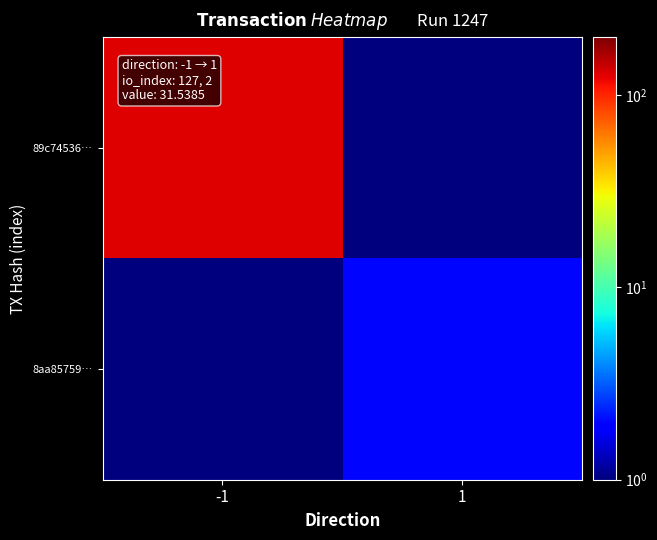

Which series has the largest total across all categories?

89c74536…